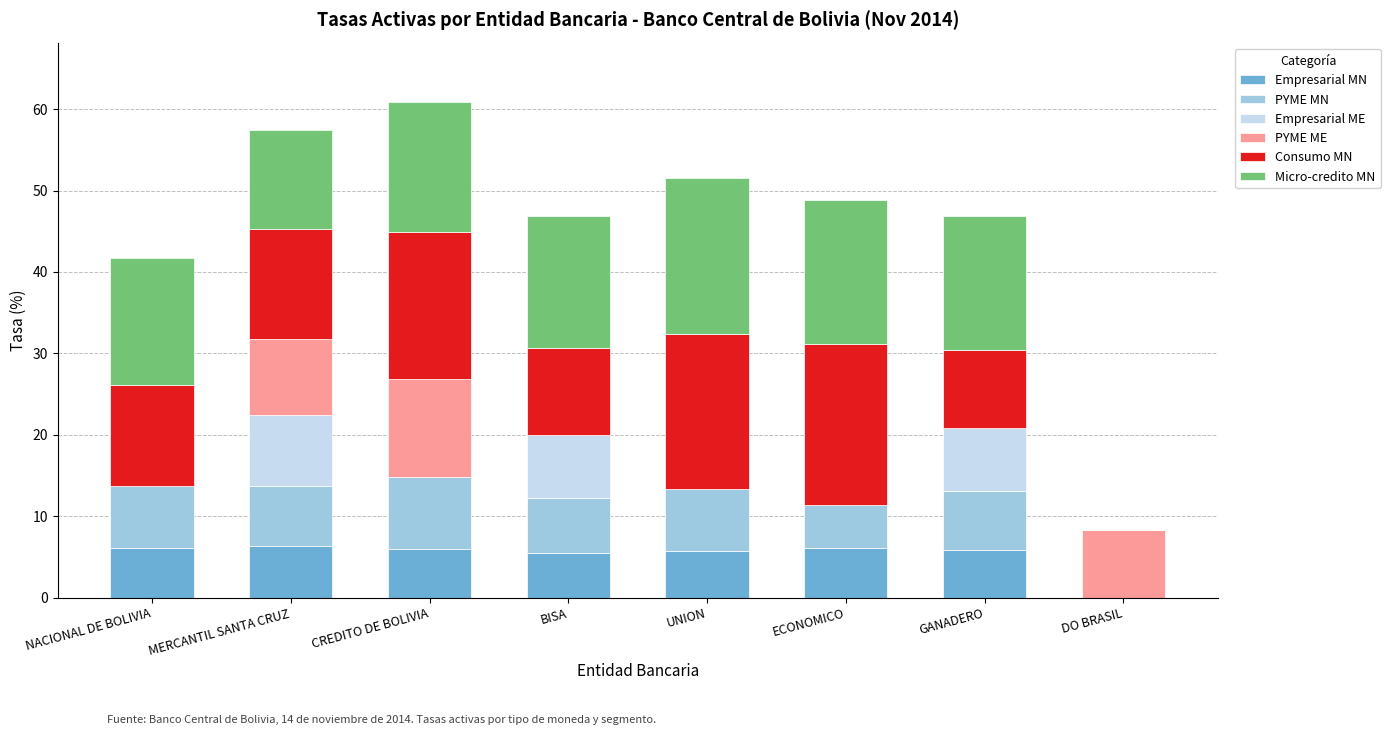

What value does the Empresarial MN series have at MERCANTIL SANTA CRUZ?

6.3